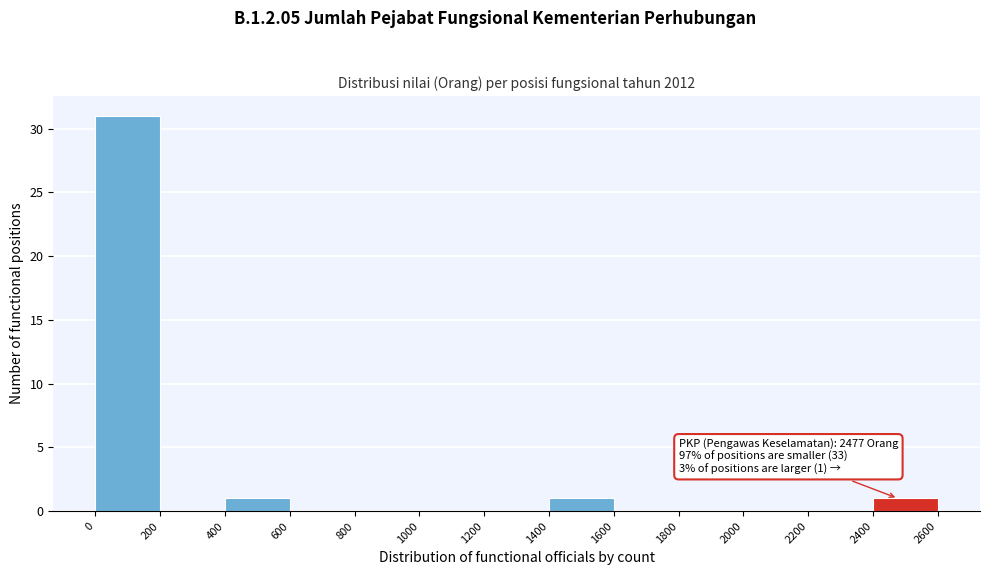

Which range on the x-axis has the tallest bar?

0 to 200